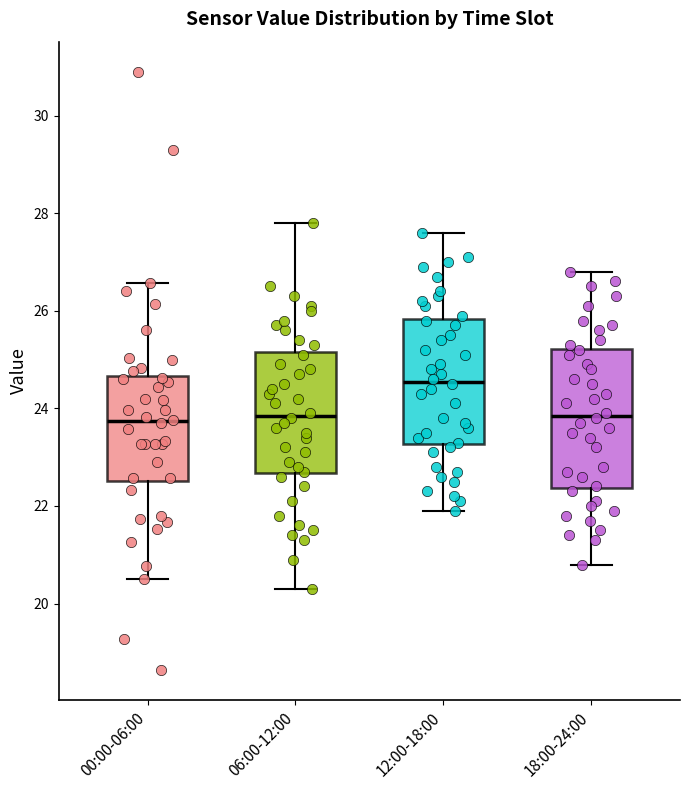

Which box's median line is the highest?

12:00-18:00